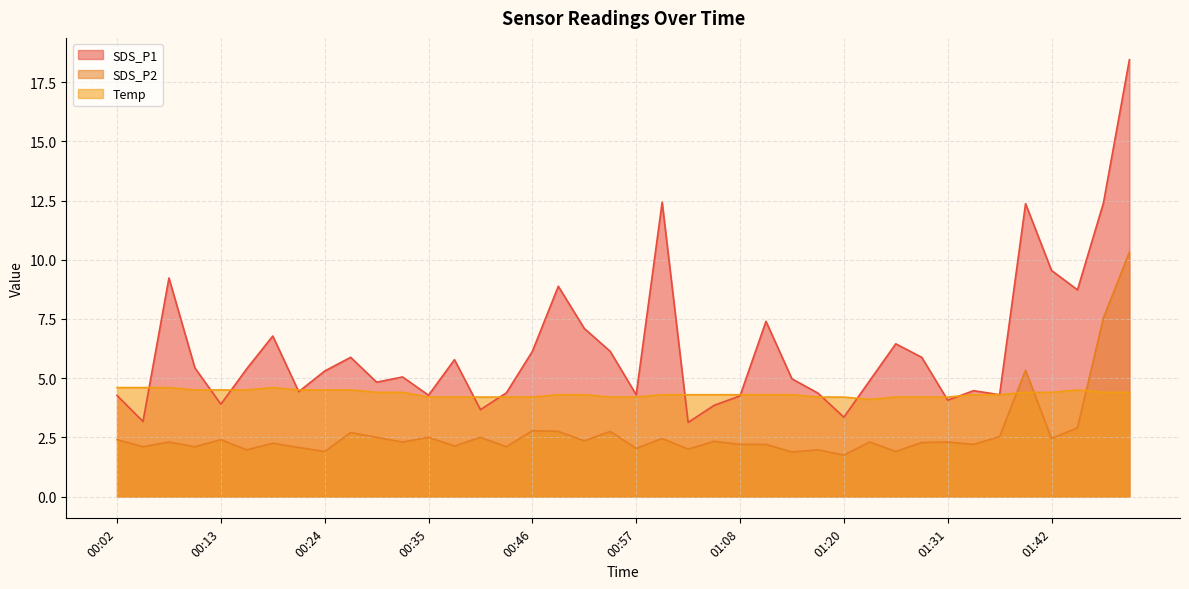

Which category has the lowest value across all series?

01:20